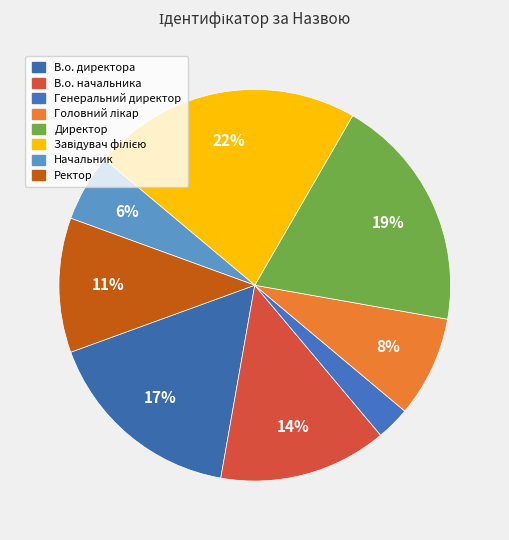

Rank the categories by value from lowest to highest.

Генеральний директор, Начальник, Головний лікар, Ректор, В.о. начальника, В.о. директора, Директор, Завідувач філією